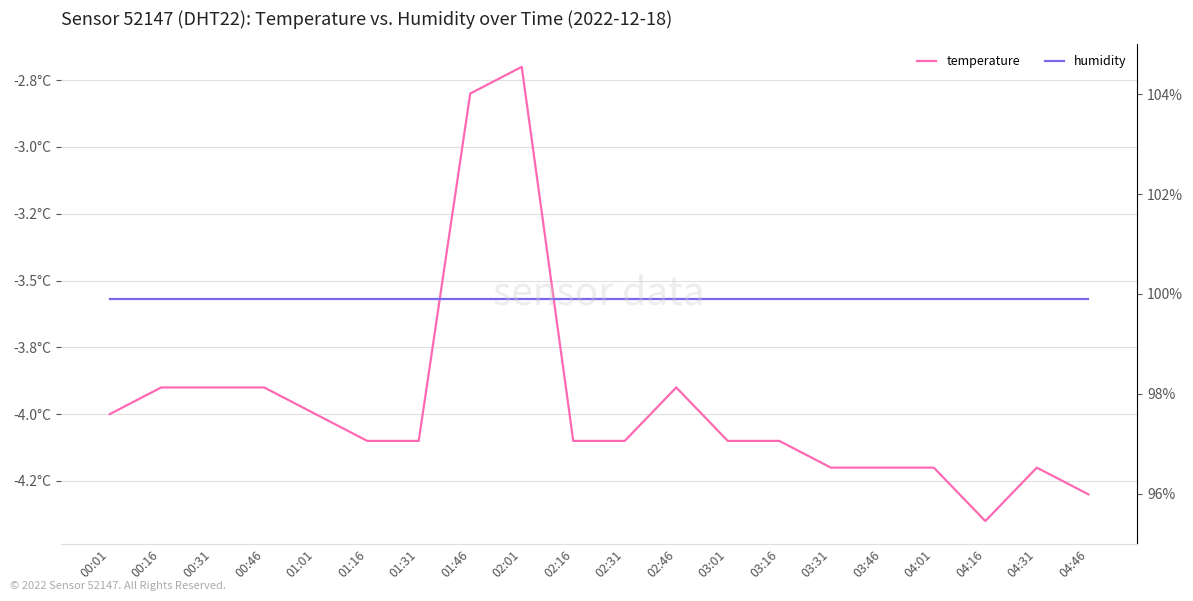

At how many categories does at least one series exceed 22?

20